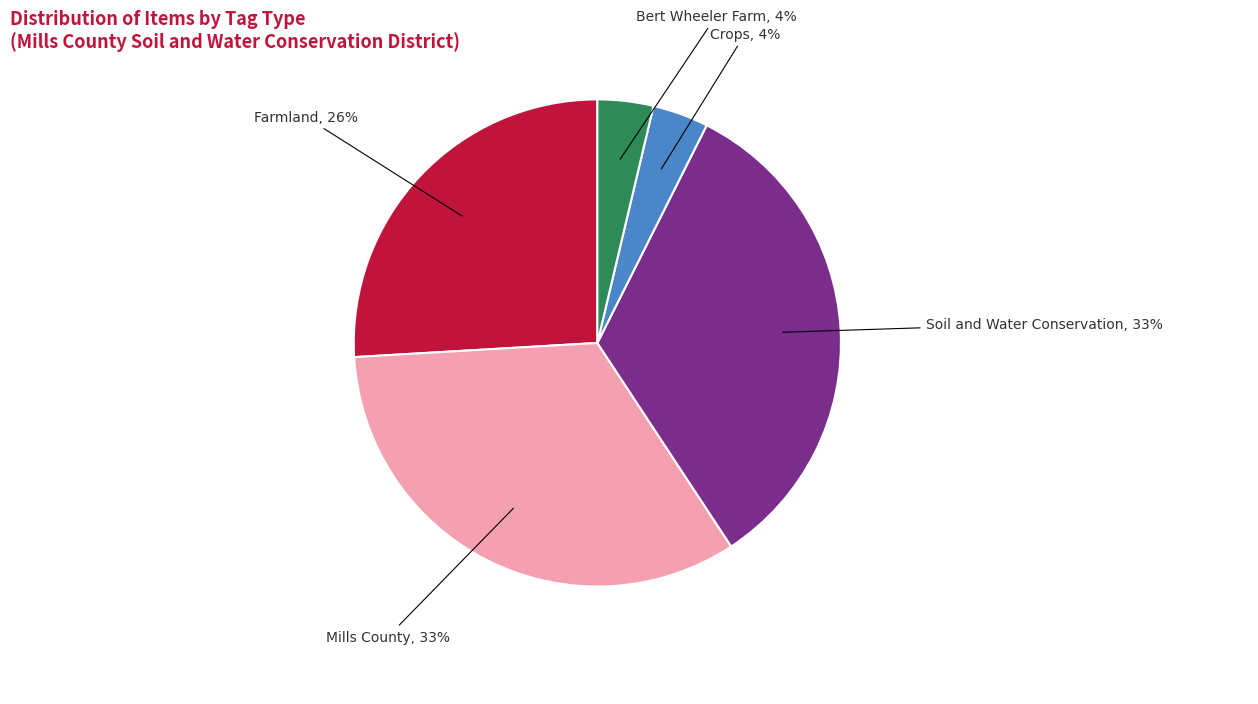

To the nearest percent, what is the average slice percentage?

20%